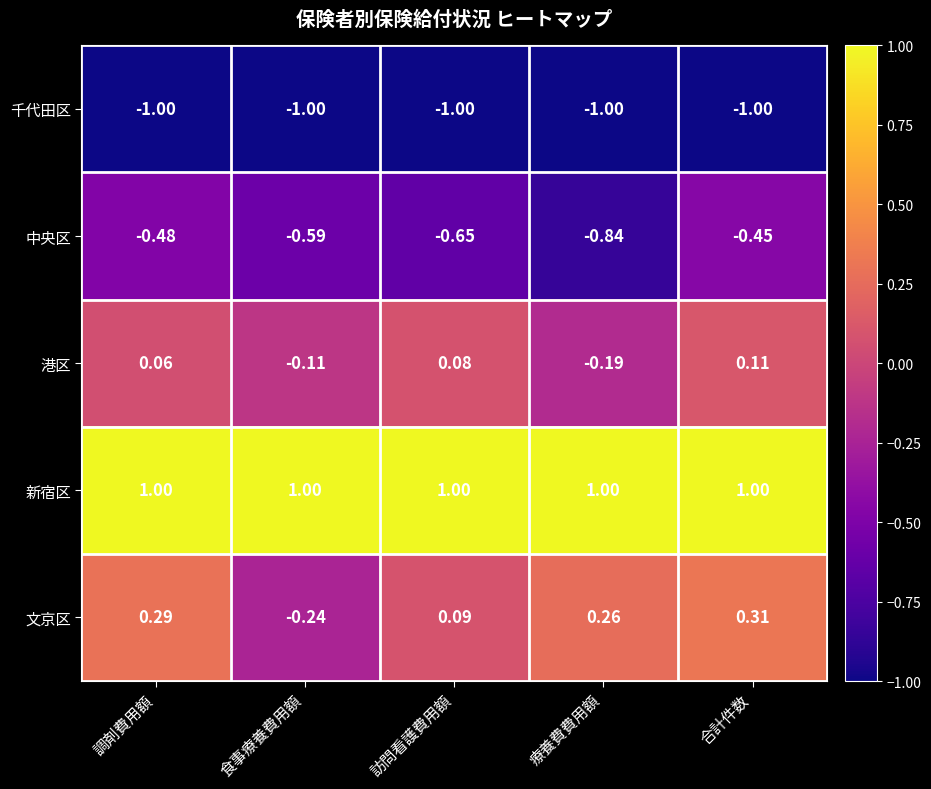

At which label does 文京区 reach its peak?

合計件数